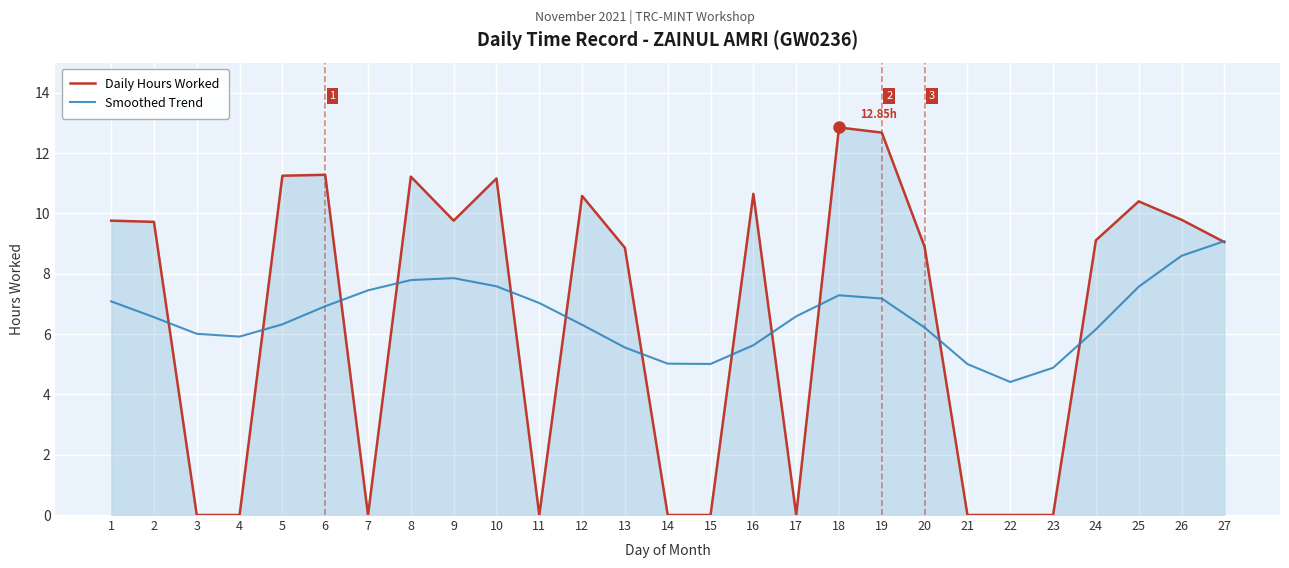

At which label does Daily Hours Worked first exceed 9?

1